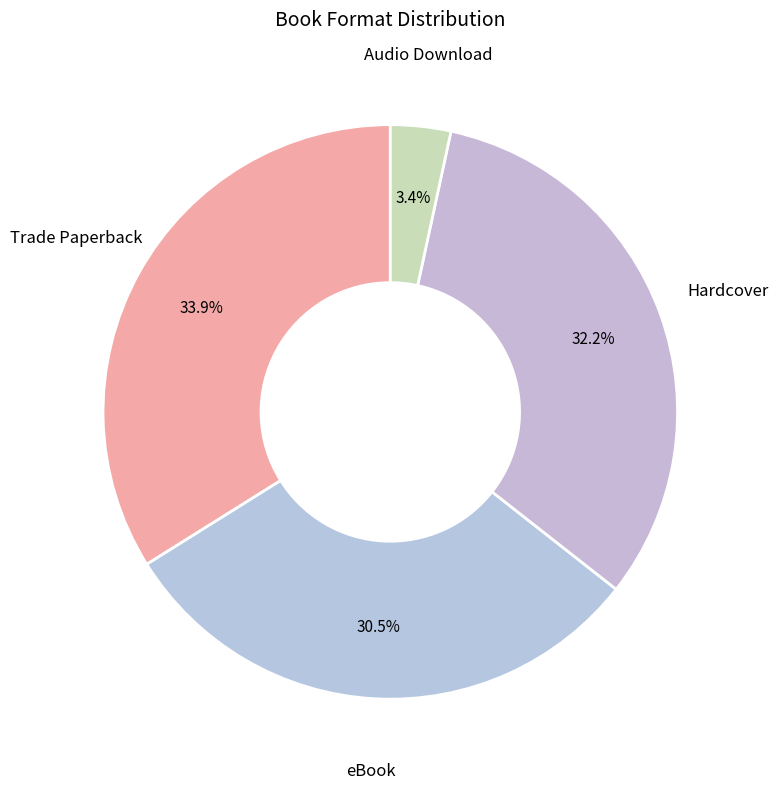

How many segments does this pie chart have?

4